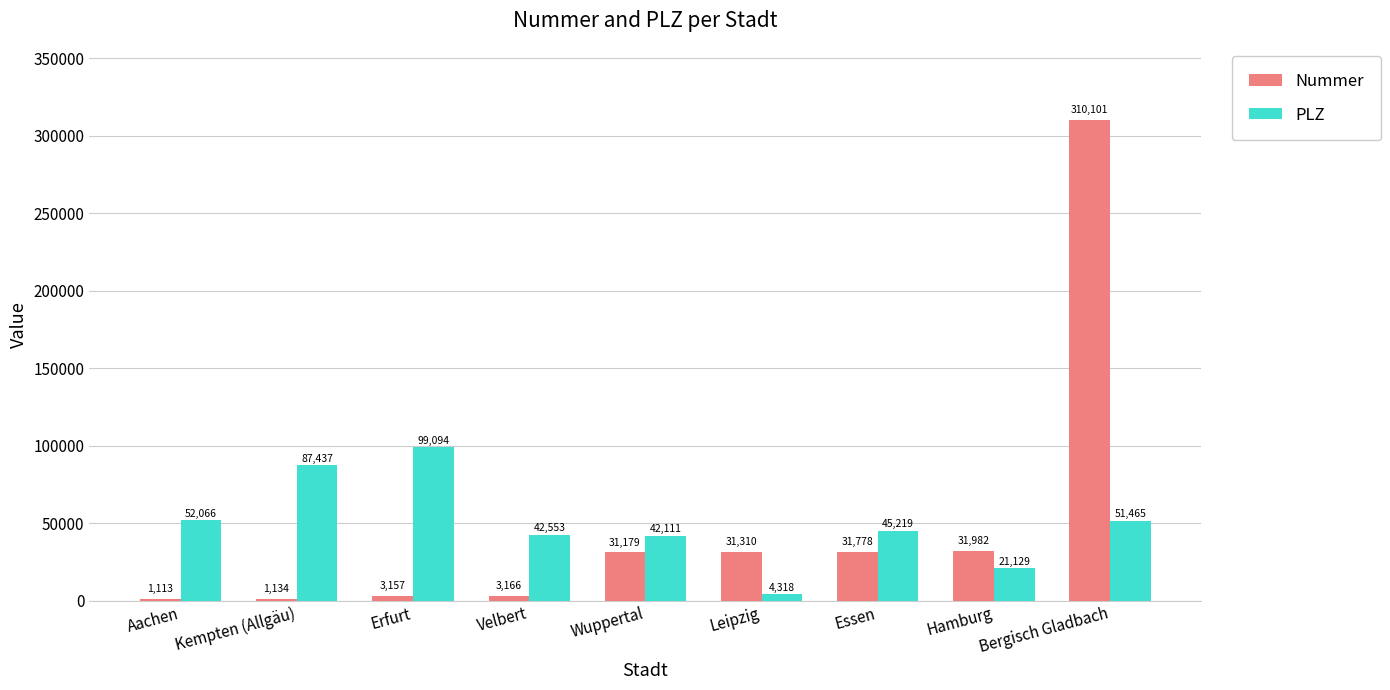

Which category has the lowest value in the PLZ series?

Leipzig